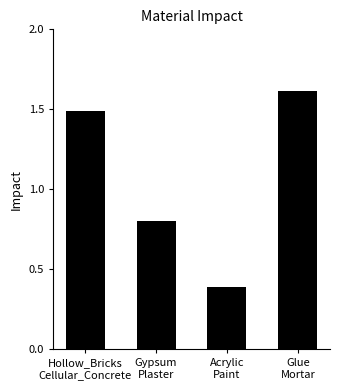

How many data points are above 1?

2